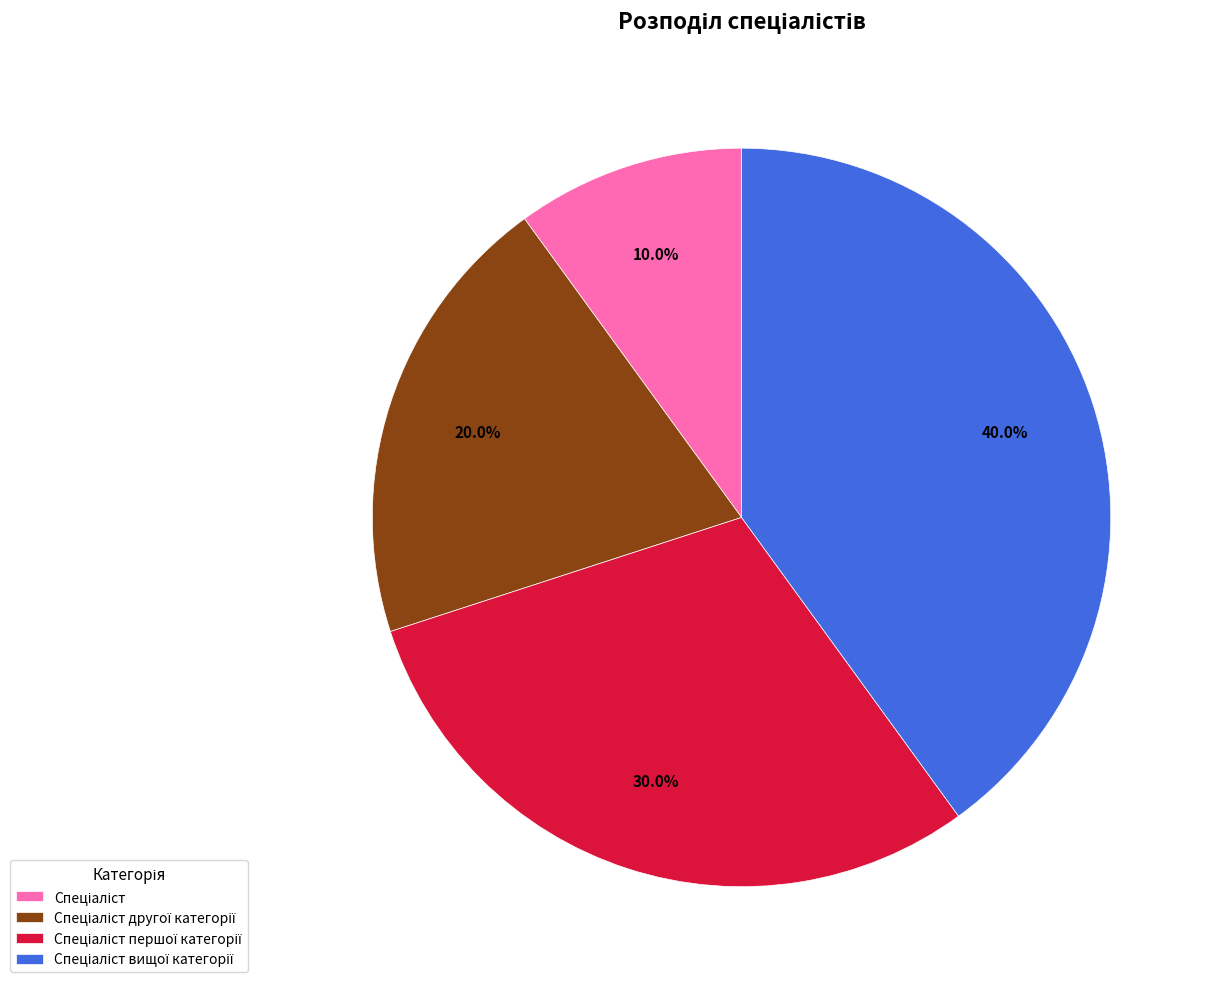

How many slices are in this pie chart?

4